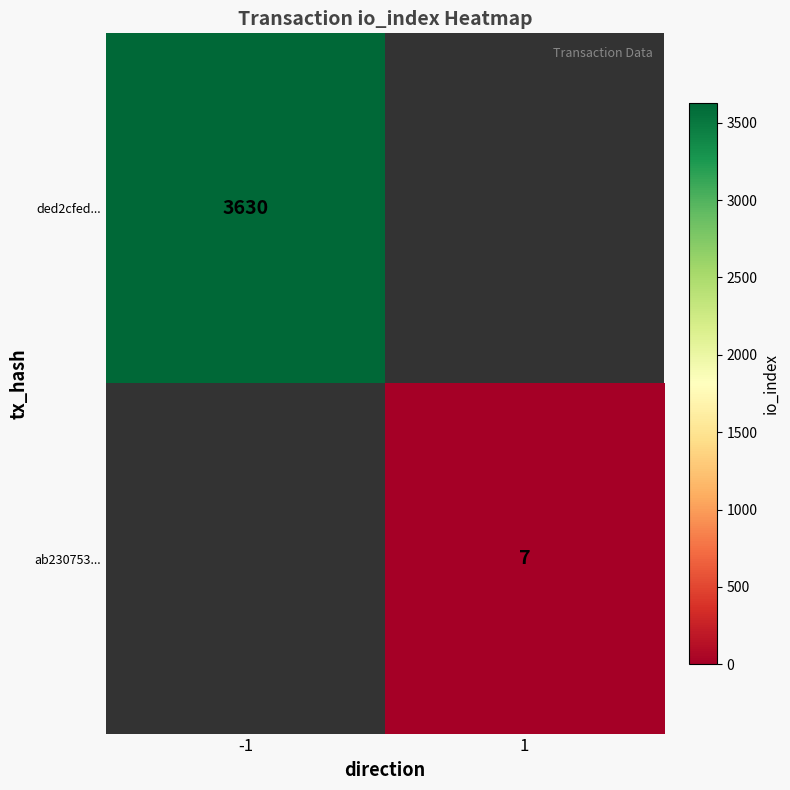

The ab230753... series shows 7 at 1. True or false?

True